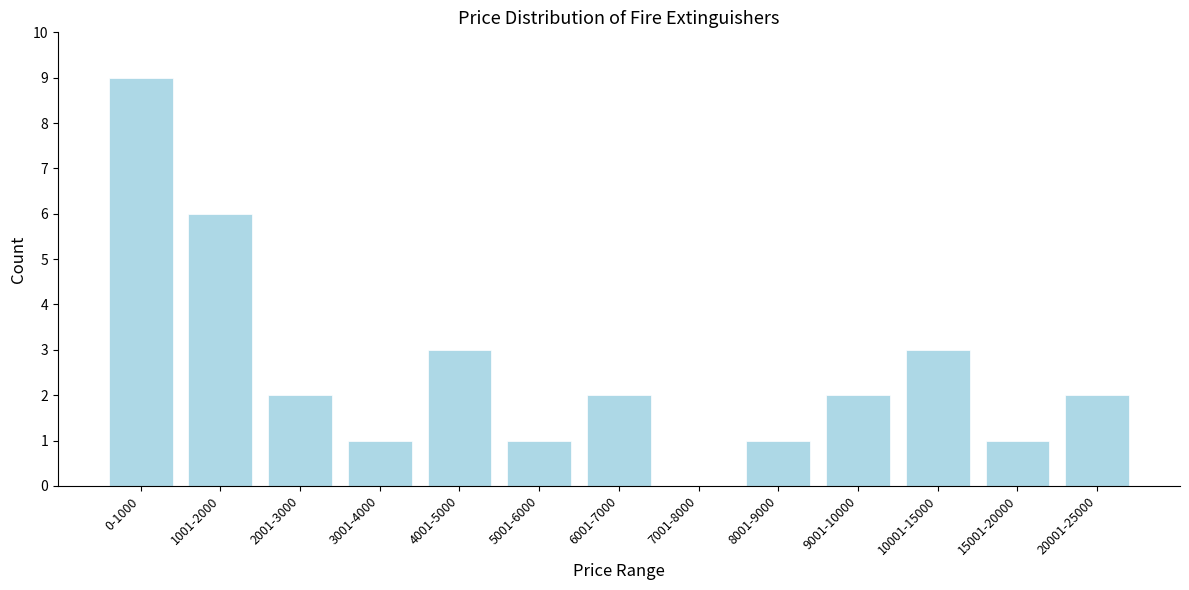

Reading right to left, list all the values displayed in this chart.

20001-25000=2	15001-20000=1	10001-15000=3	9001-10000=2	8001-9000=1	7001-8000=0	6001-7000=2	5001-6000=1	4001-5000=3	3001-4000=1	2001-3000=2	1001-2000=6	0-1000=9